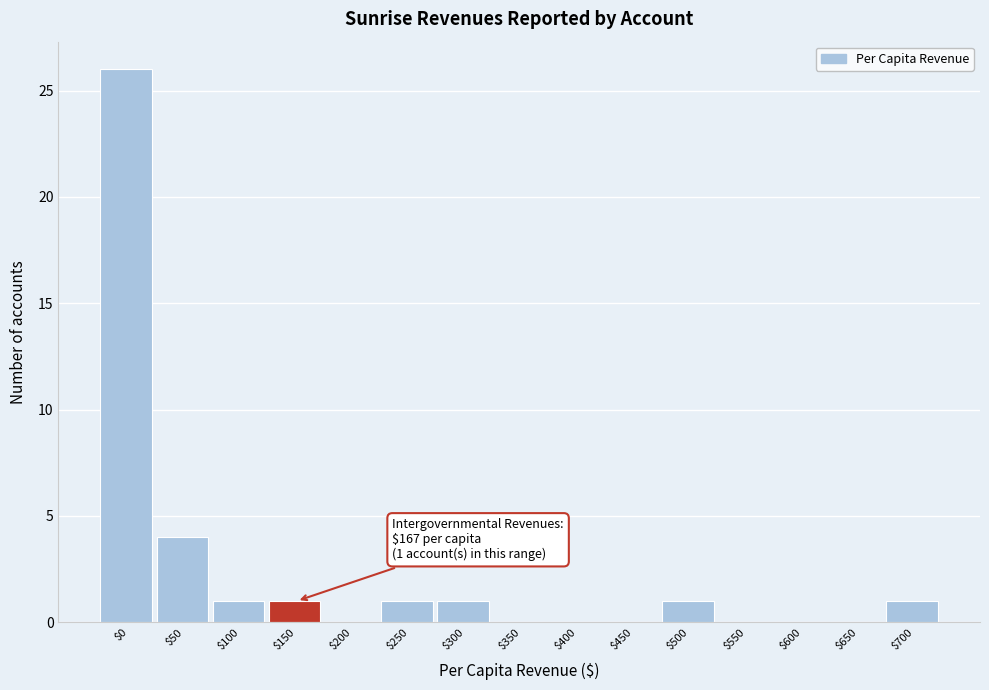

The value at $200 is 16. True or false?

False